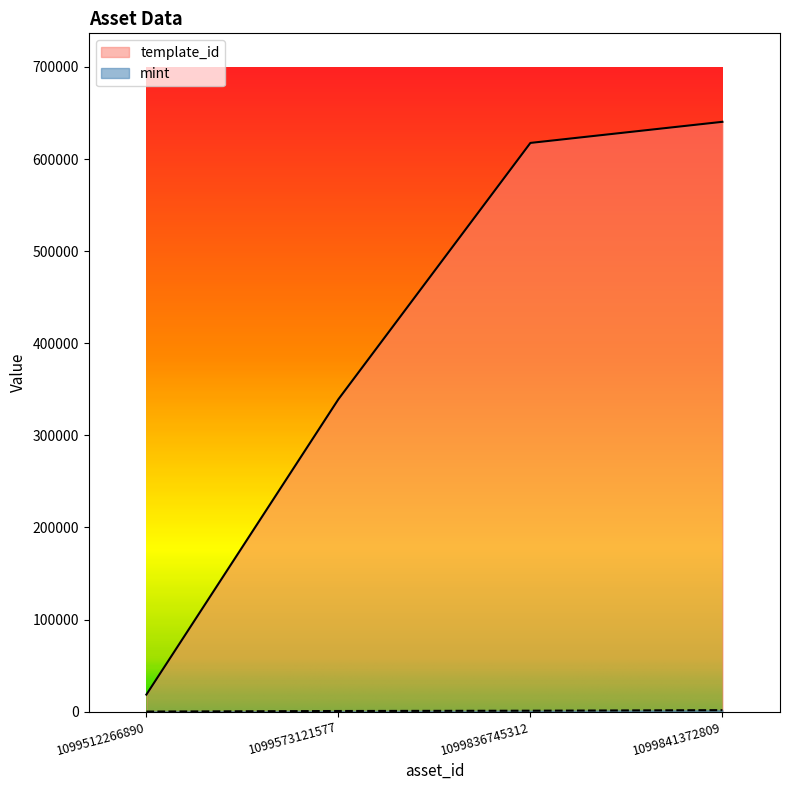

True or false: template_id has more than 1 points higher than both neighbors.

False